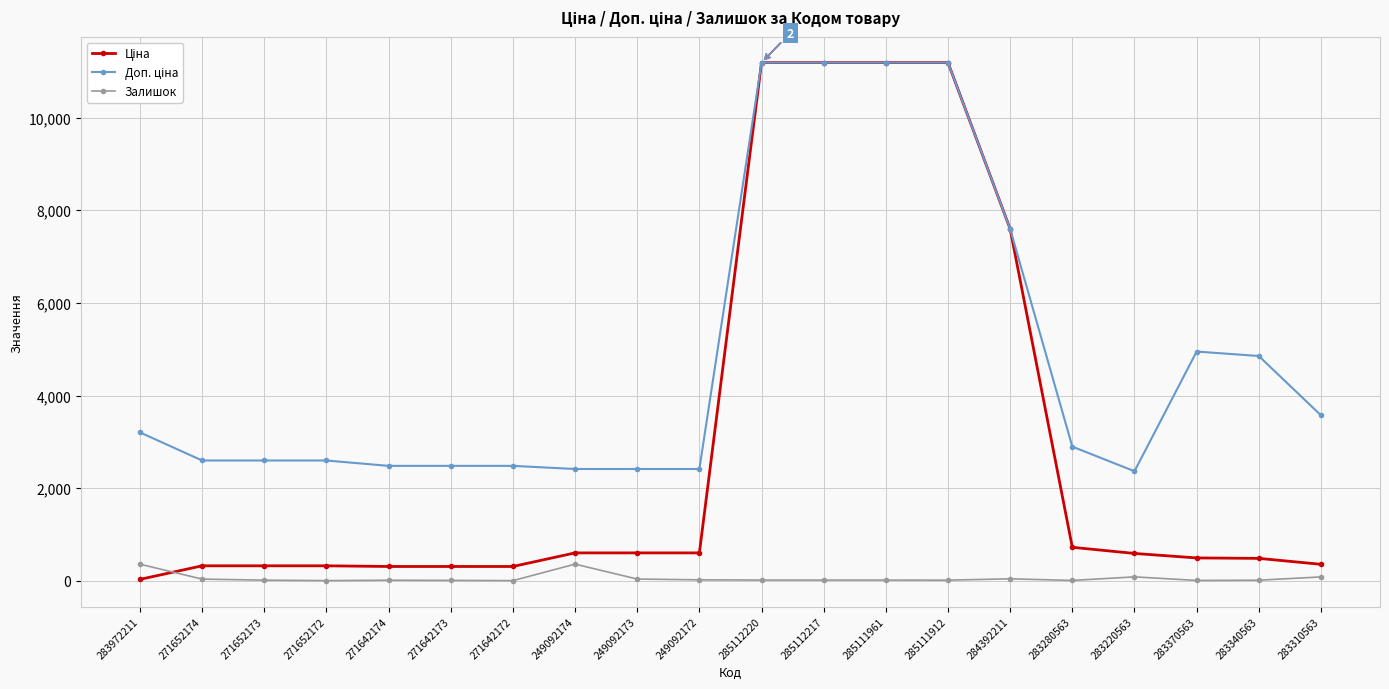

The Залишок series shows 85.0 at 283310563. True or false?

True